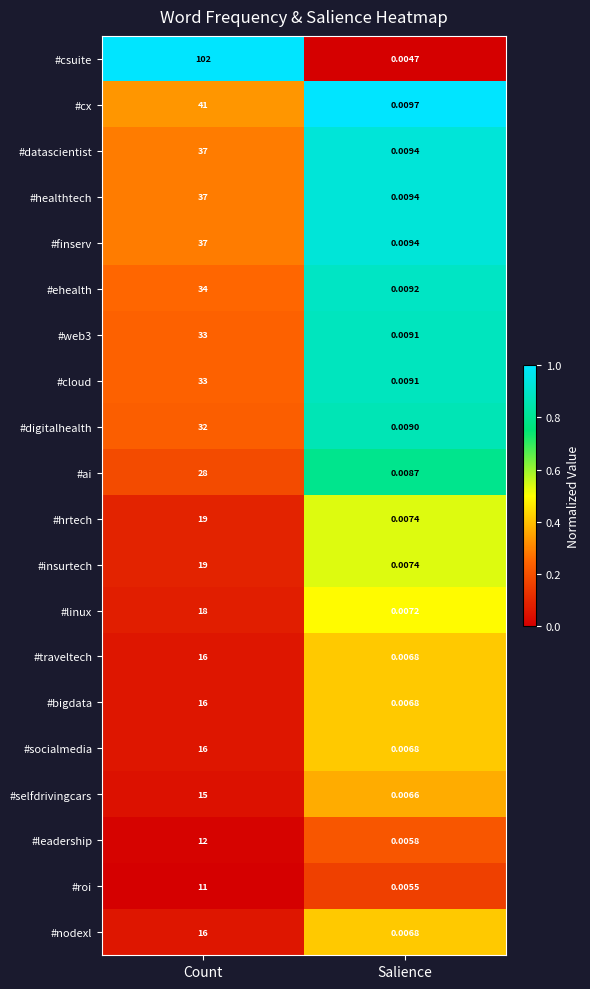

What is the maximum value shown in the chart?

102.0